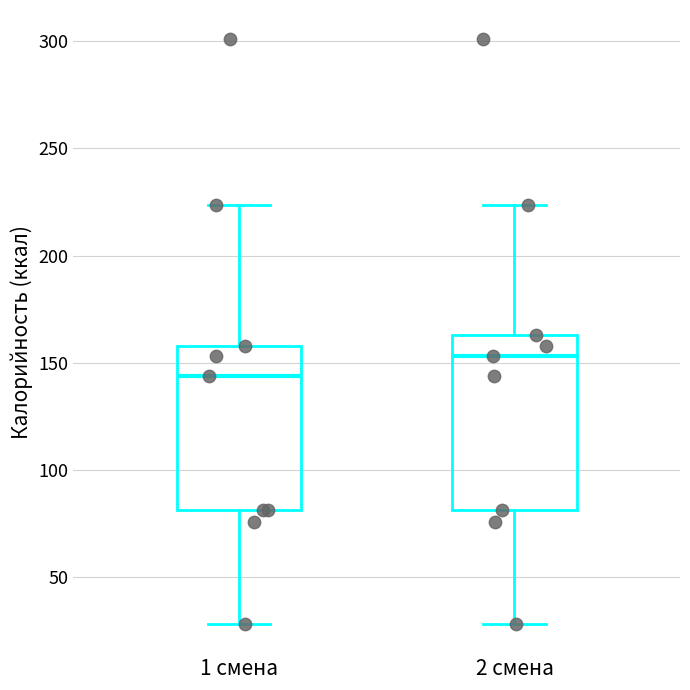

Reading left to right, read every box against the y-axis: the position of its median line, the range the box covers, and the ends of its whiskers. The values are not printed on the chart, so give them approximately, as read against the axis.

1 смена: median 145, box 80 to 160, whiskers 30 to 225
2 смена: median 155, box 80 to 165, whiskers 30 to 225